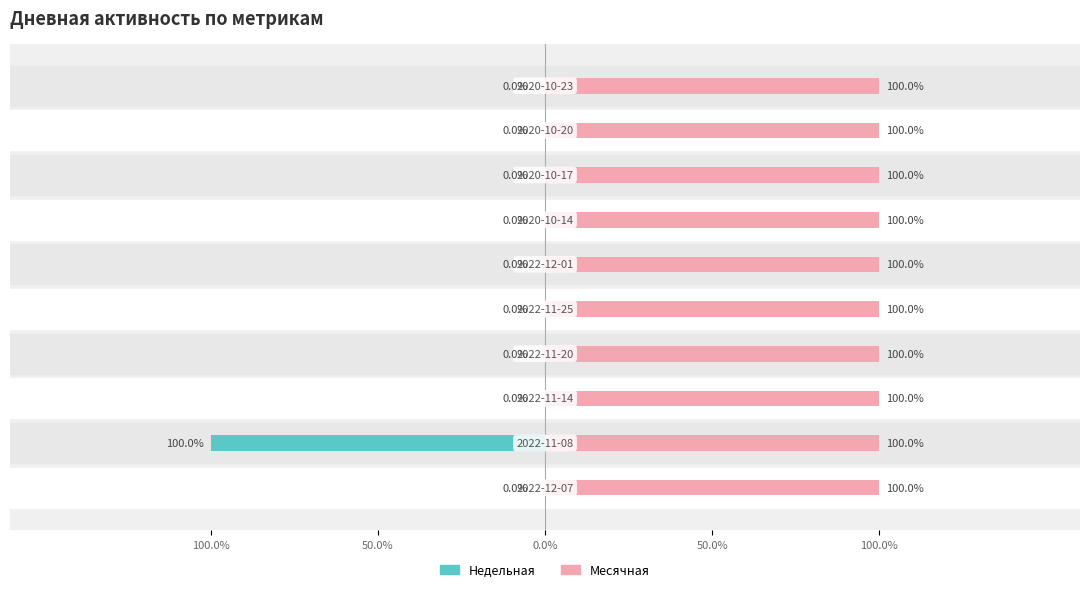

Rank the series at 100.0% from lowest to highest value.

Недельная, Месячная